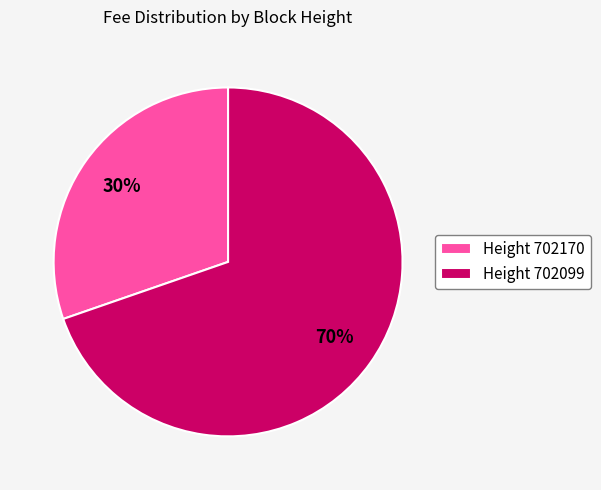

Is there a majority slice in this chart?

Yes